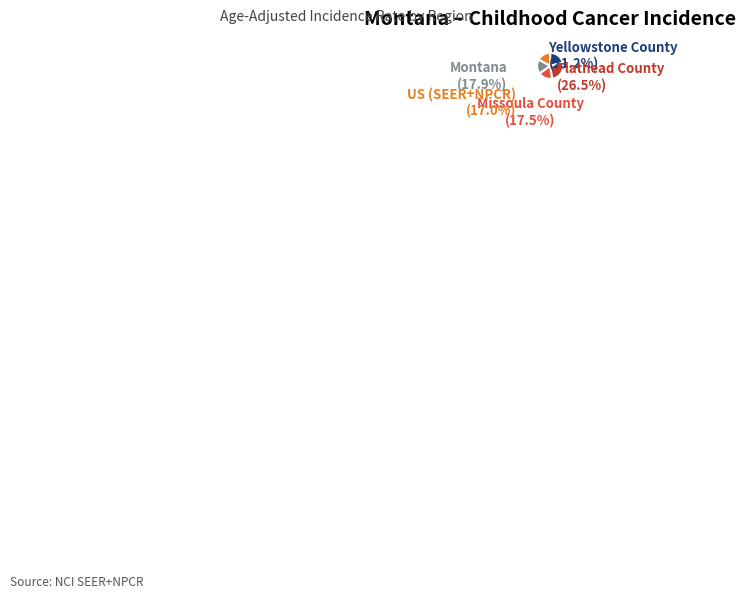

Which category has the smallest portion of the pie?

US (SEER+NPCR)